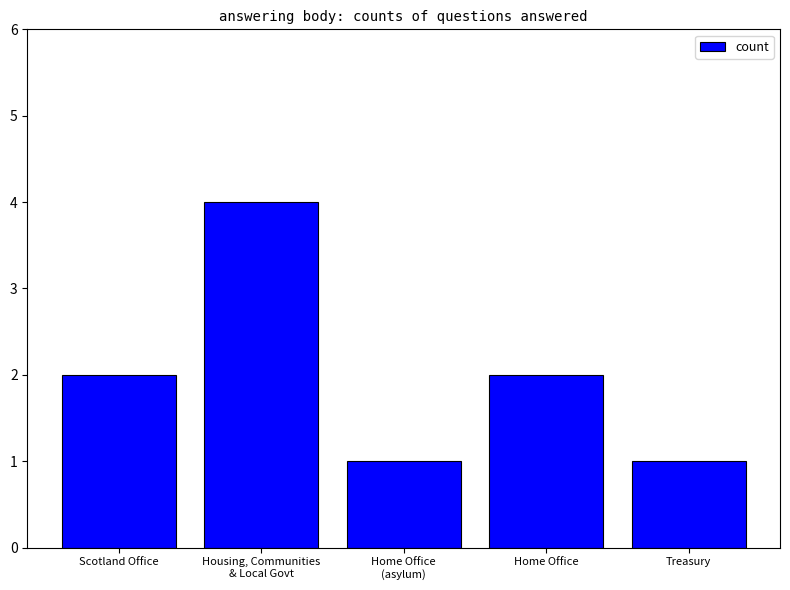

How many values are below 2?

2